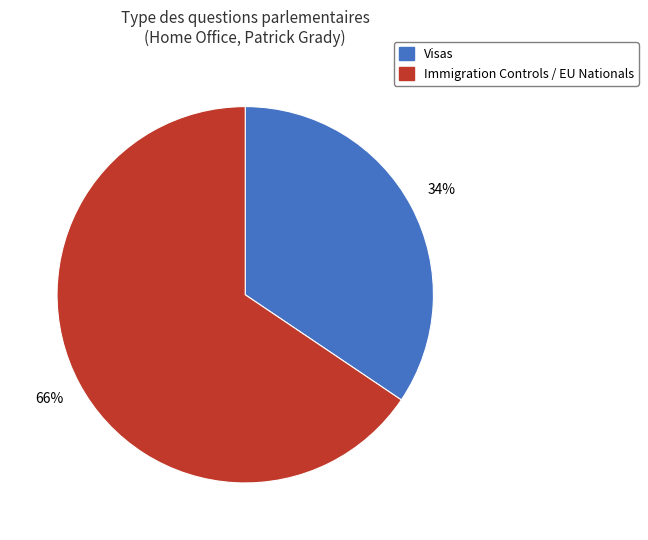

How many segments does this pie chart have?

2